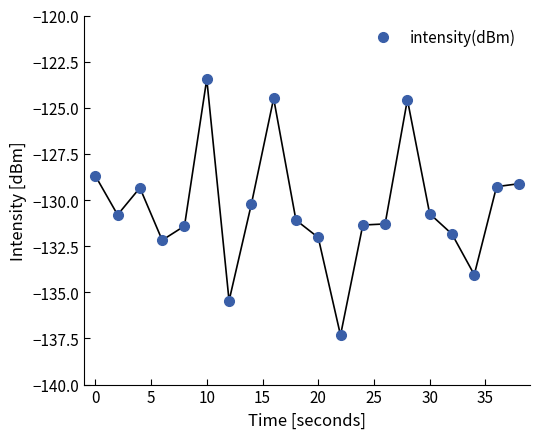

What is the maximum value shown in the chart?

-123.4